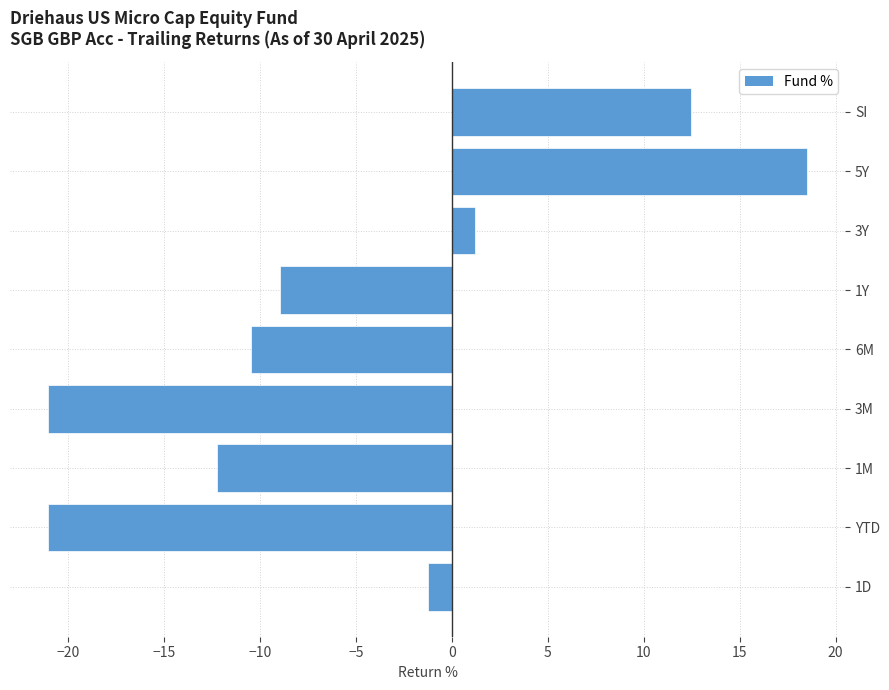

True or false: the data shows 18.5 at 5Y.

True